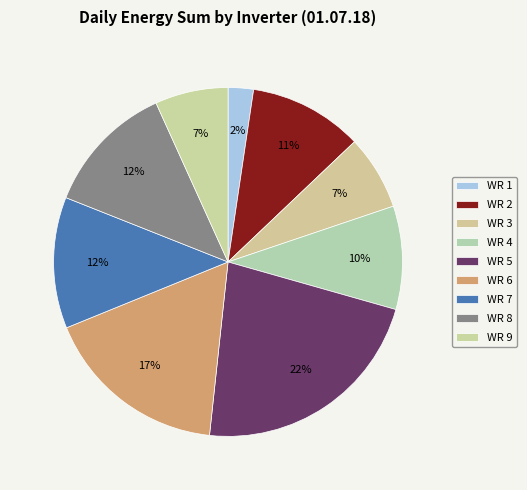

Which category has the smallest portion of the pie?

WR 1